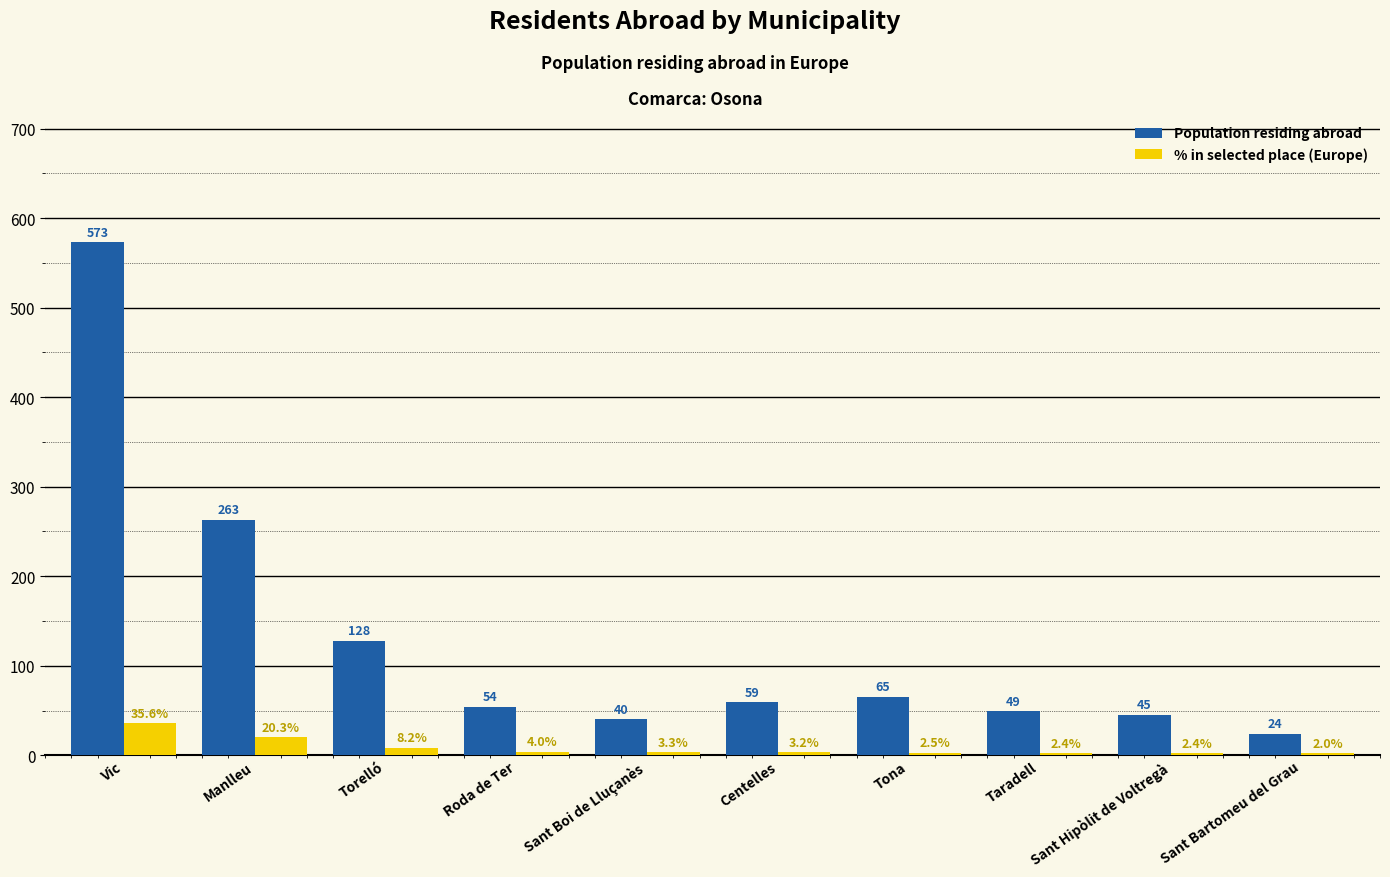

What is the greatest value displayed?

573.0